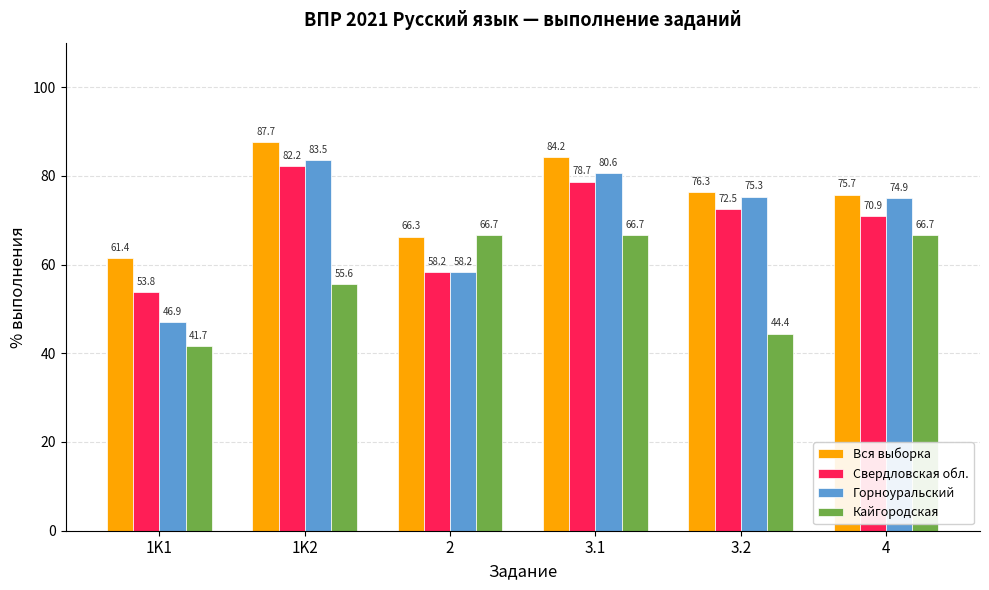

What are all the series names shown in the legend?

Вся выборка, Свердловская обл., Горноуральский, Кайгородская